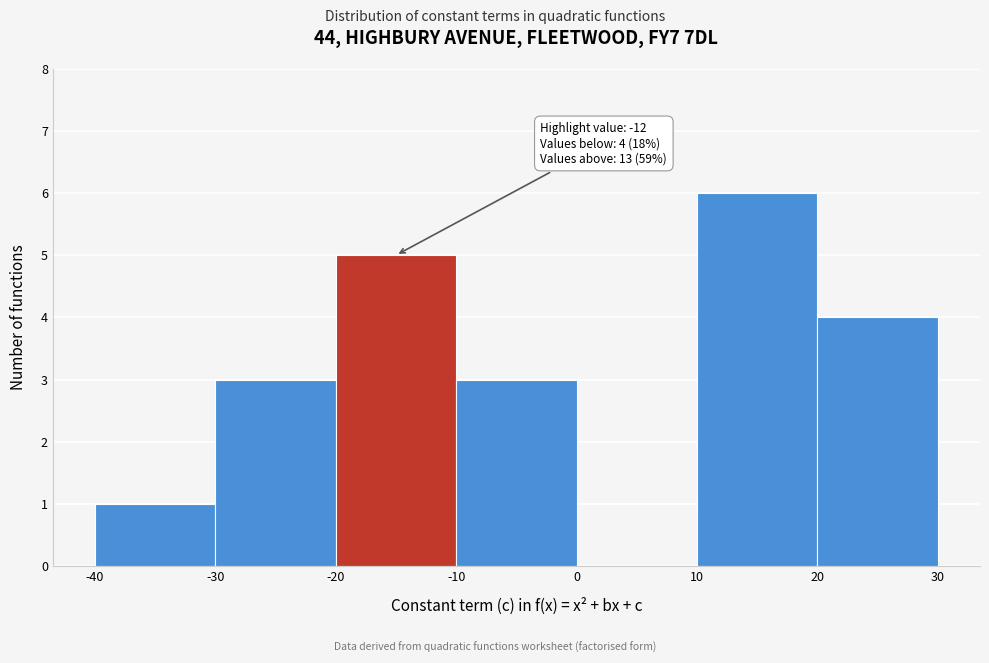

Over which range of the x-axis is the bar tallest?

10 to 20